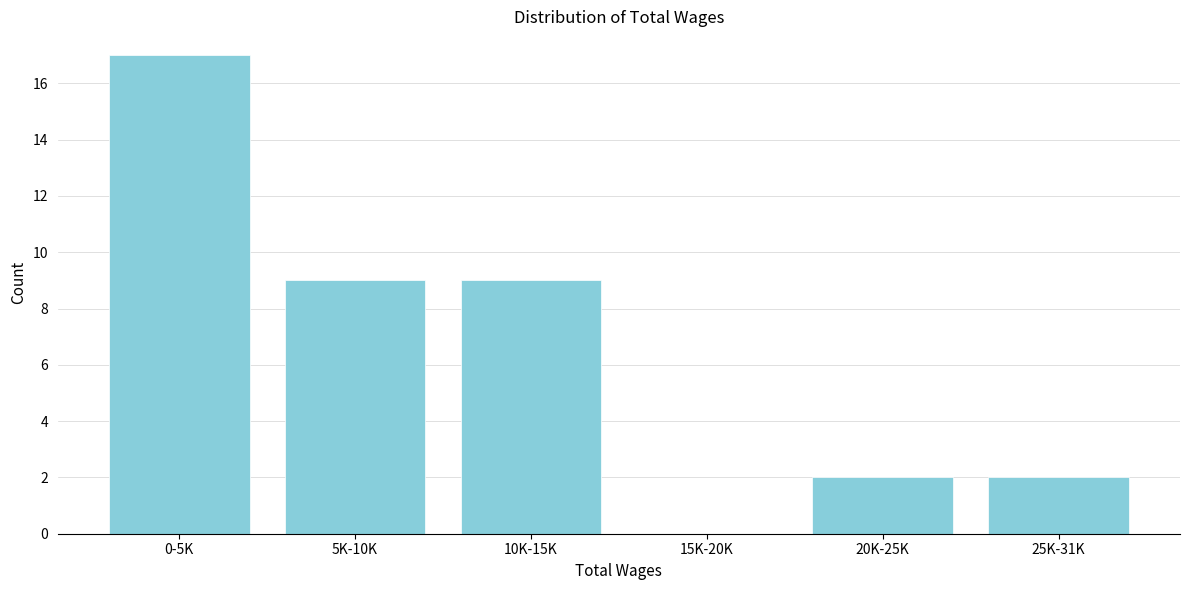

Reading left to right, extract all data points from this chart.

0-5K=17	5K-10K=9	10K-15K=9	15K-20K=0	20K-25K=2	25K-31K=2